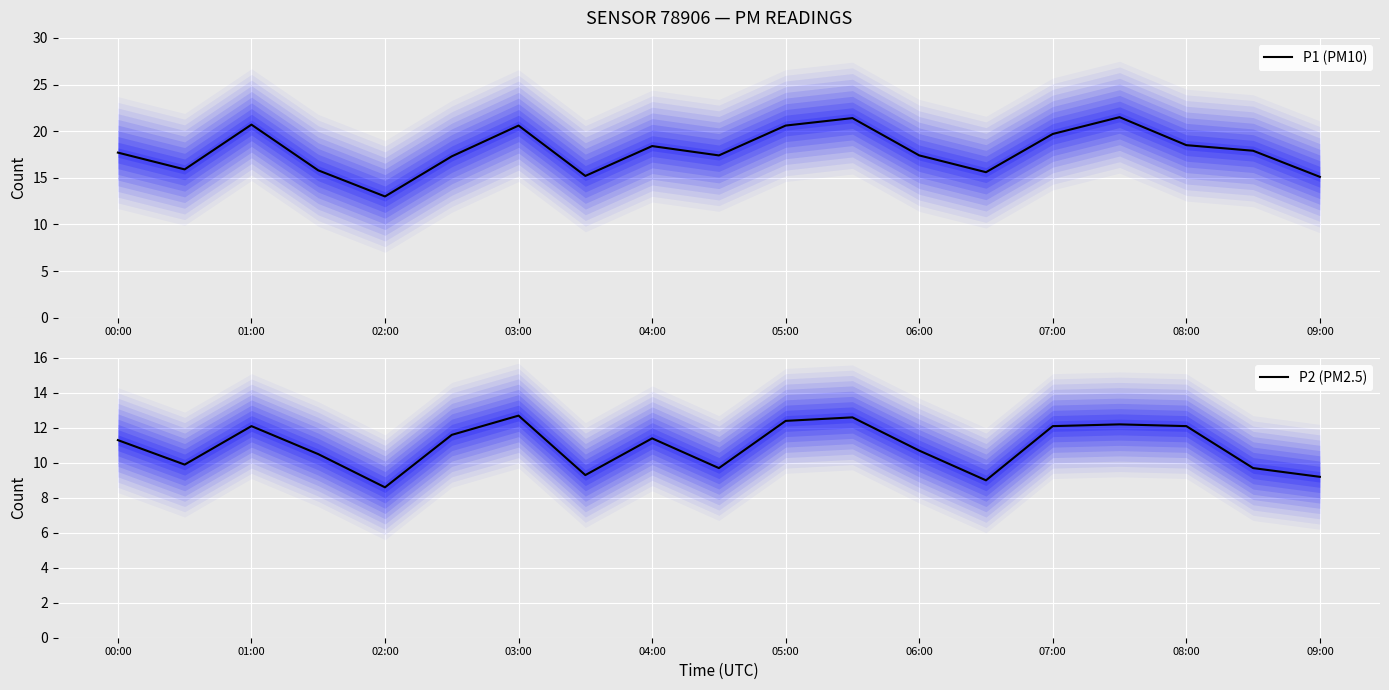

What is the difference between the second highest and minimum values in the P2 (PM2.5) series?

4.0